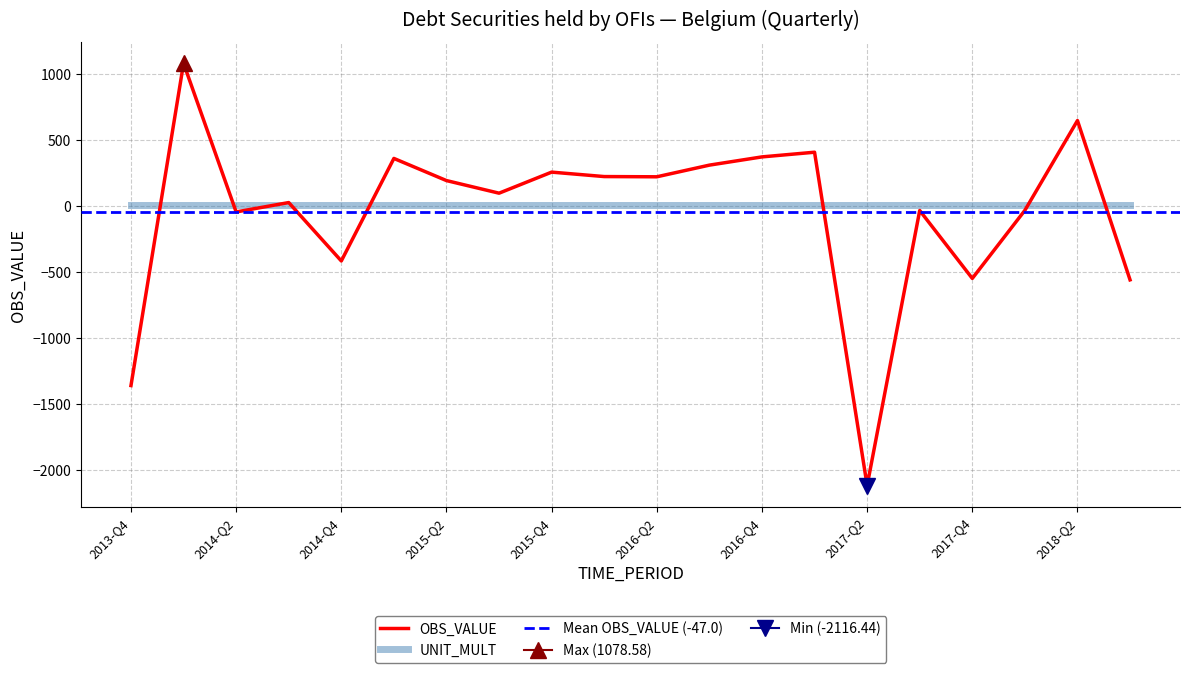

What is the difference between the values at 2018-Q3 and 2013-Q4?

799.9